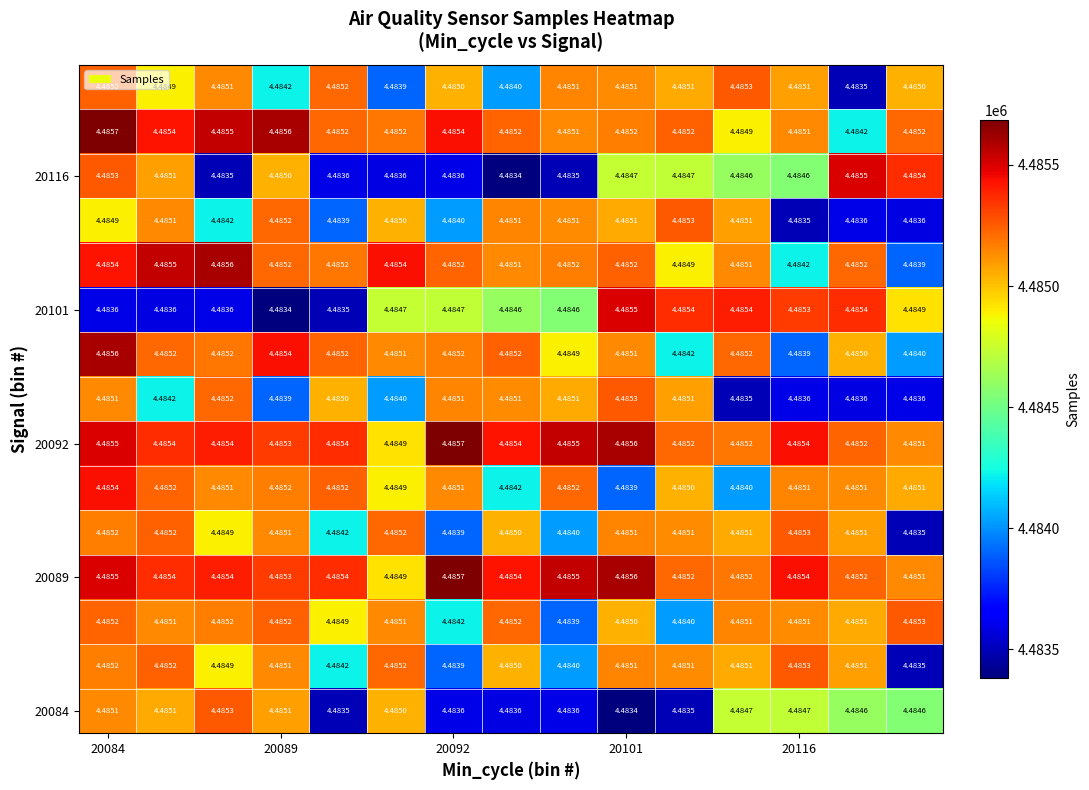

How many distinct data groups are displayed?

15